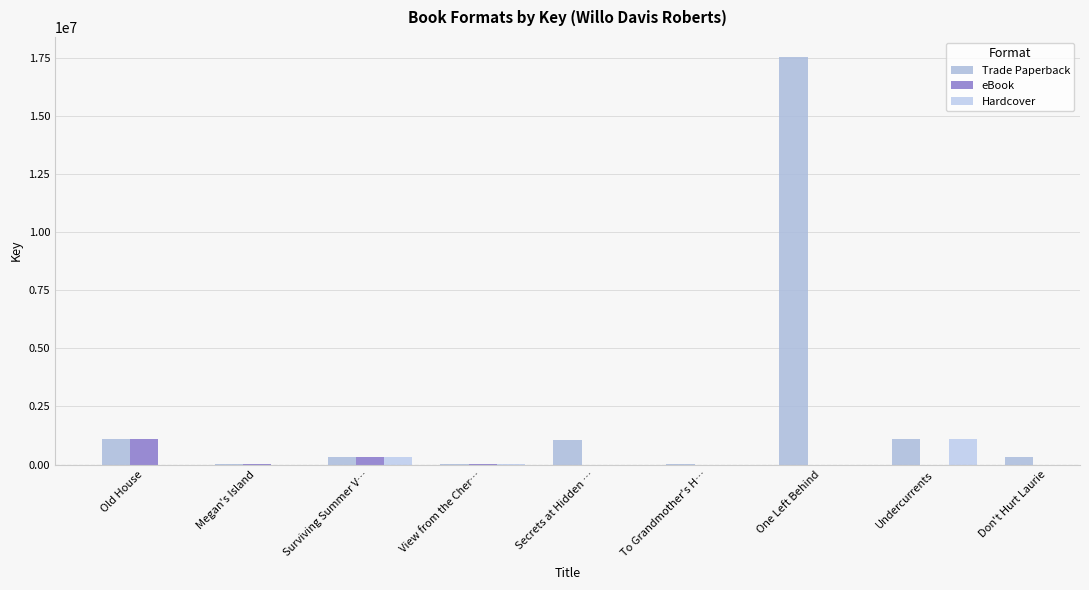

Does the chart contain any negative values?

No